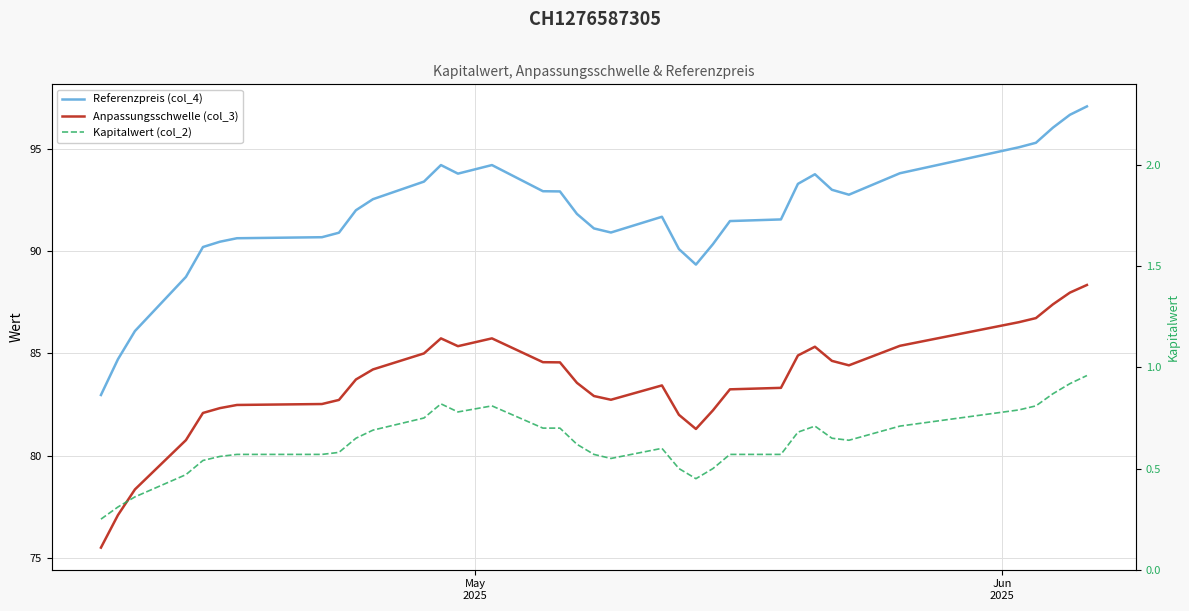

Is this an area chart (filled region under the line)?

No